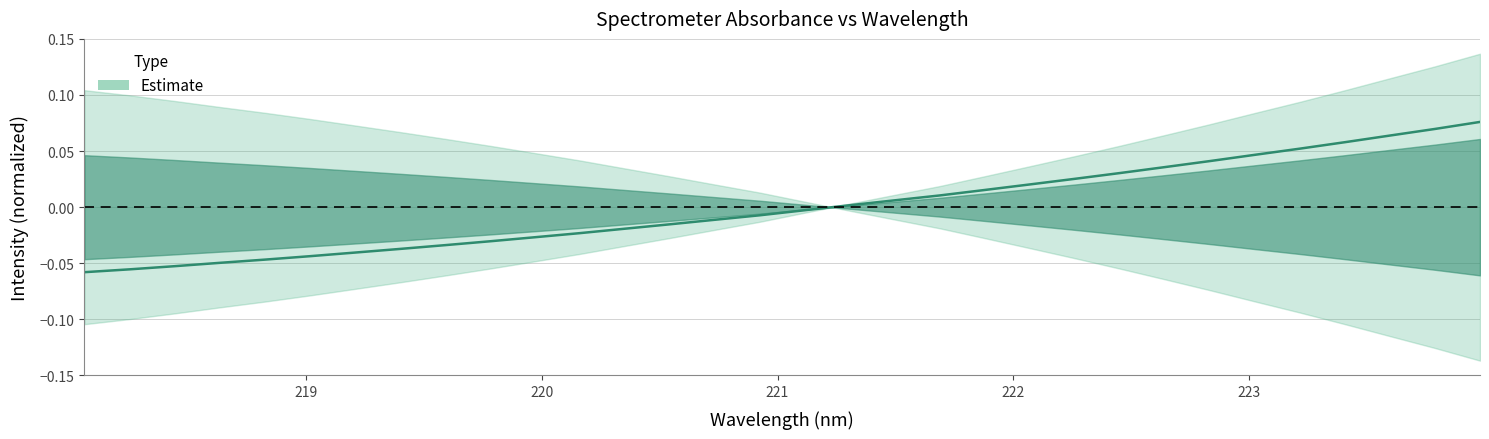

What is the difference between the second highest and minimum values?

0.1